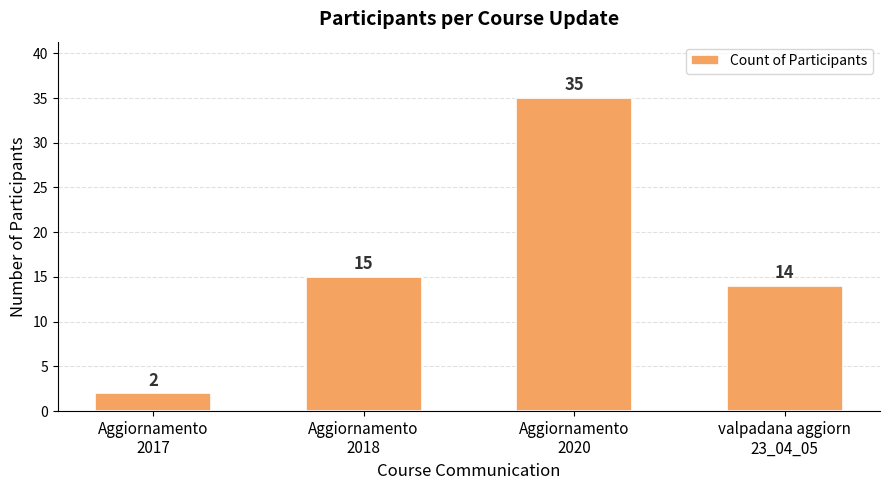

Rank the categories by value from highest to lowest.

Aggiornamento
2020, Aggiornamento
2018, valpadana aggiorn
23_04_05, Aggiornamento
2017